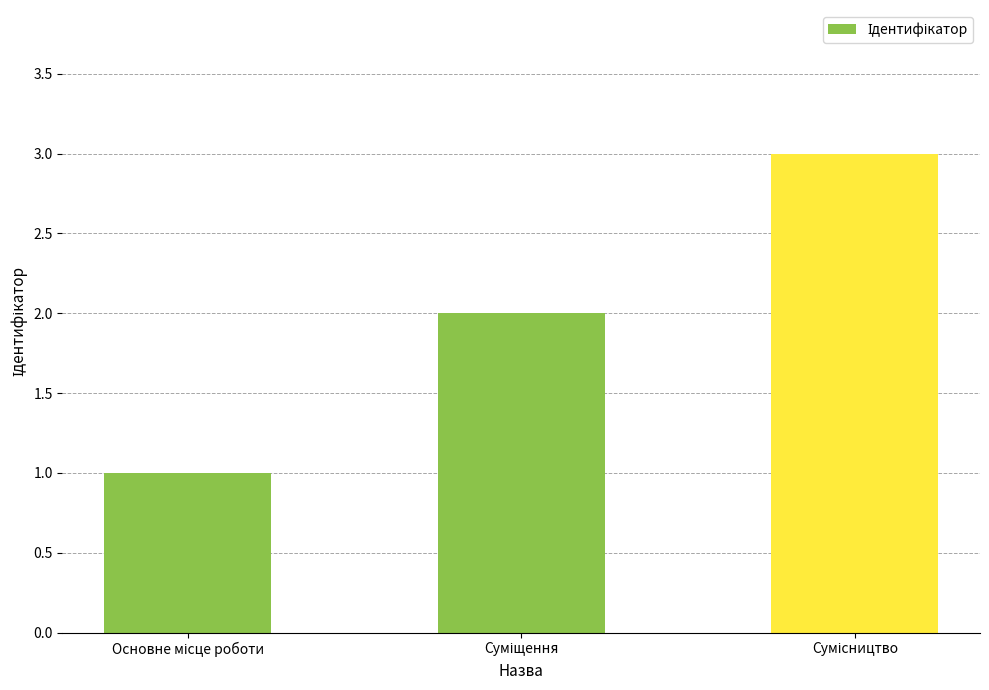

How many data points are less than 2?

1